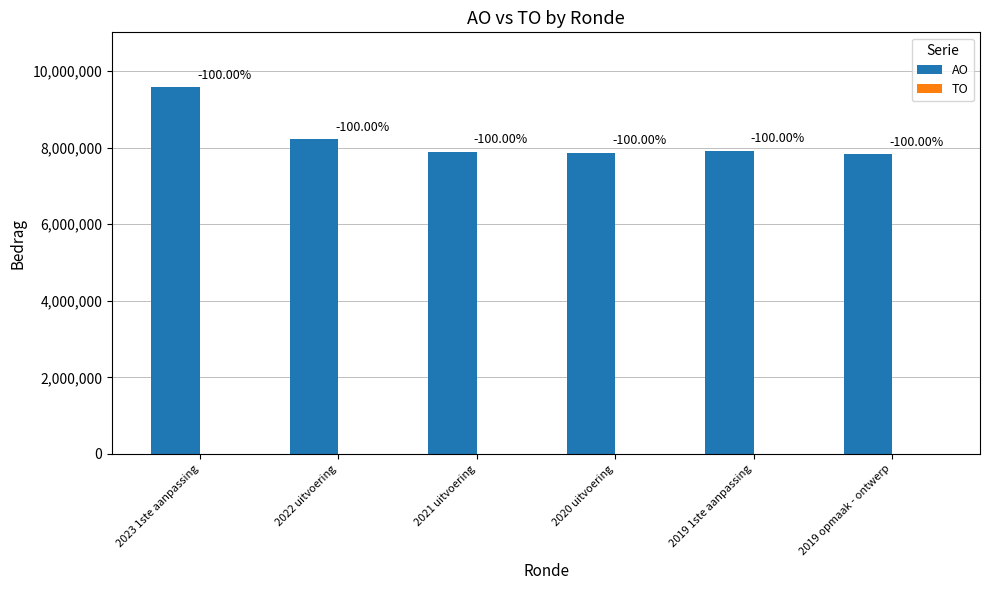

Reading left to right, list all the values displayed in this chart.

AO: 2023 1ste aanpassing=9573667	2022 uitvoering=8217810	2021 uitvoering=7891949	2020 uitvoering=7870682	2019 1ste aanpassing=7920717	2019 opmaak - ontwerp=7822658
TO: 2023 1ste aanpassing=0	2022 uitvoering=0	2021 uitvoering=0	2020 uitvoering=0	2019 1ste aanpassing=0	2019 opmaak - ontwerp=0